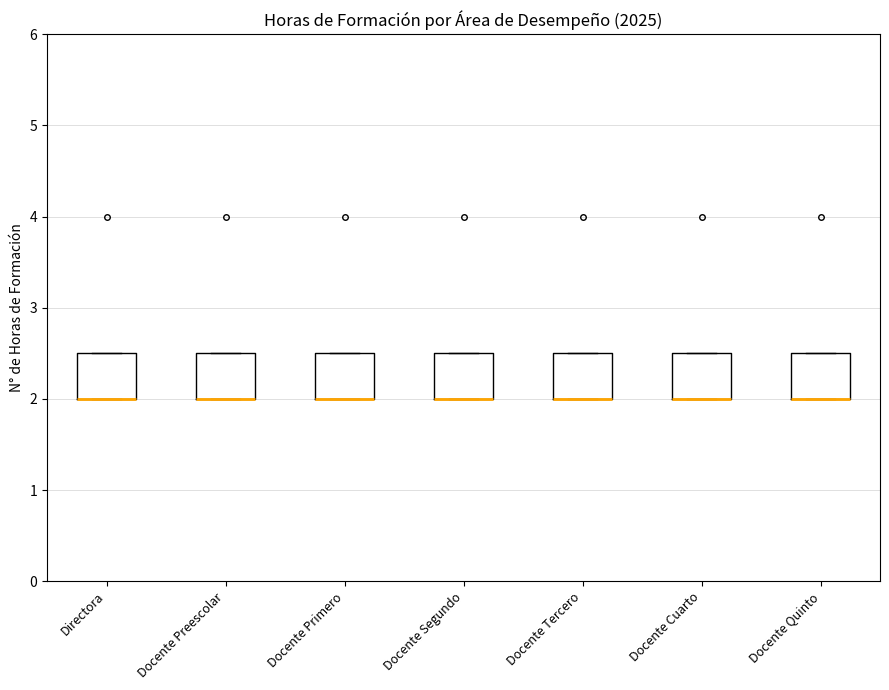

Where is the lower edge of the box for Docente Quinto on the y-axis? The values are not printed on the chart, so give them approximately, as read against the axis.

2.0